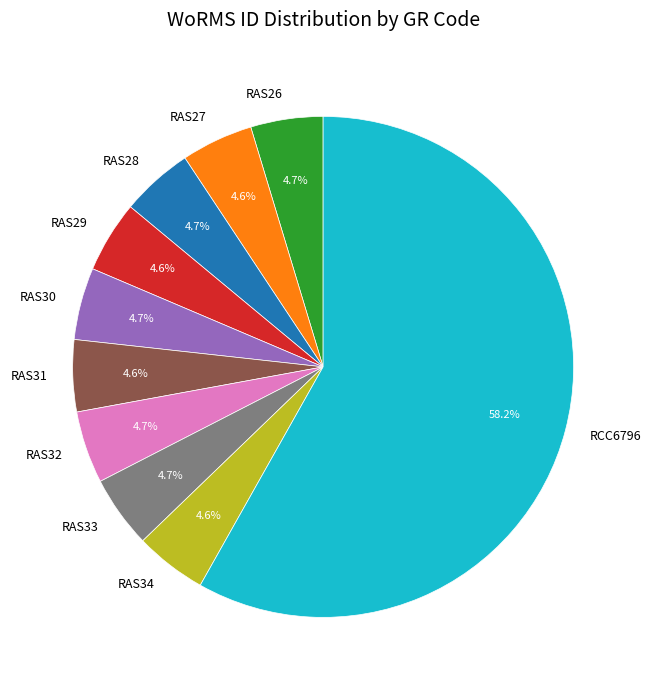

Does RAS26 account for over 50% of the chart?

No